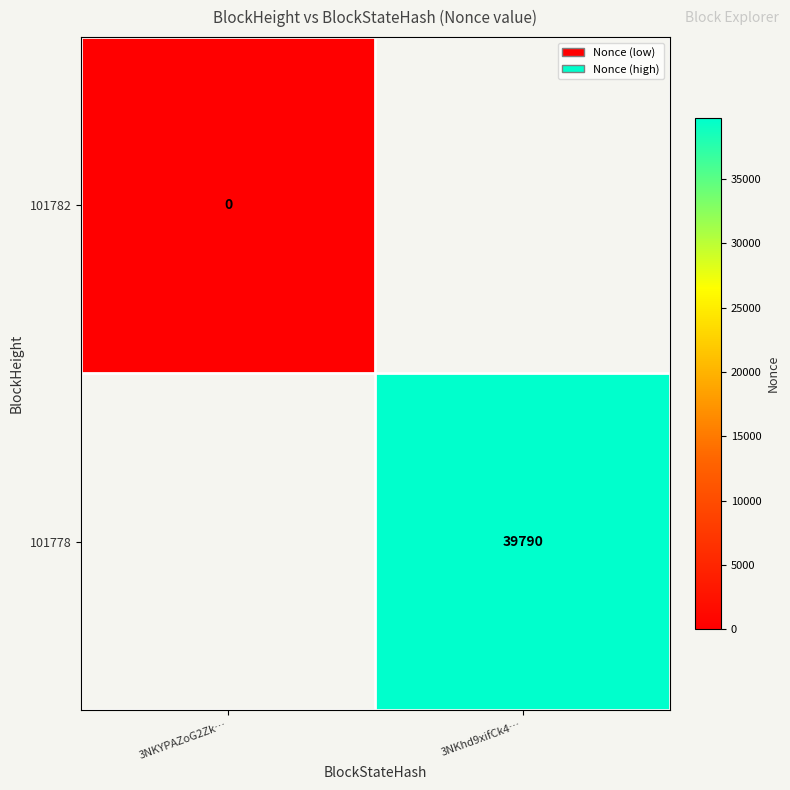

Is the value of 101778 at 3NKhd9xifCk4… greater than the value of 101782 at 3NKYPAZoG2Zk…?

Yes